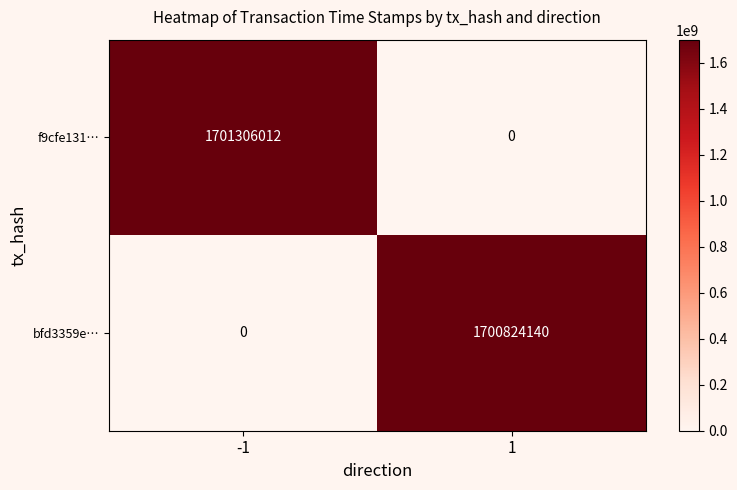

The value of bfd3359e… at -1 is -780312094. True or false?

False